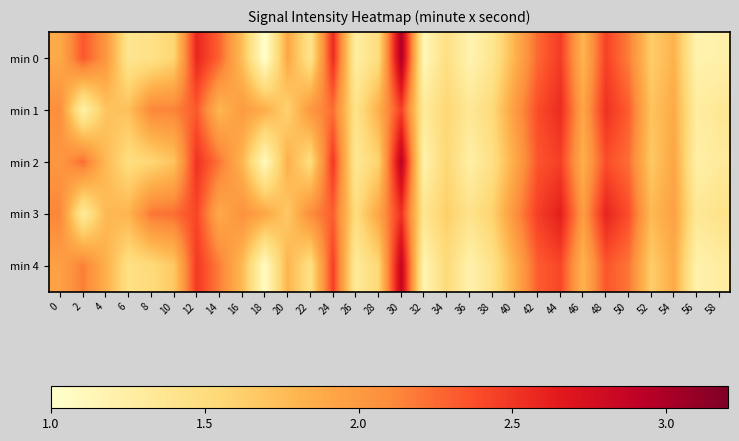

What is the total value across all series at 48?

12.3